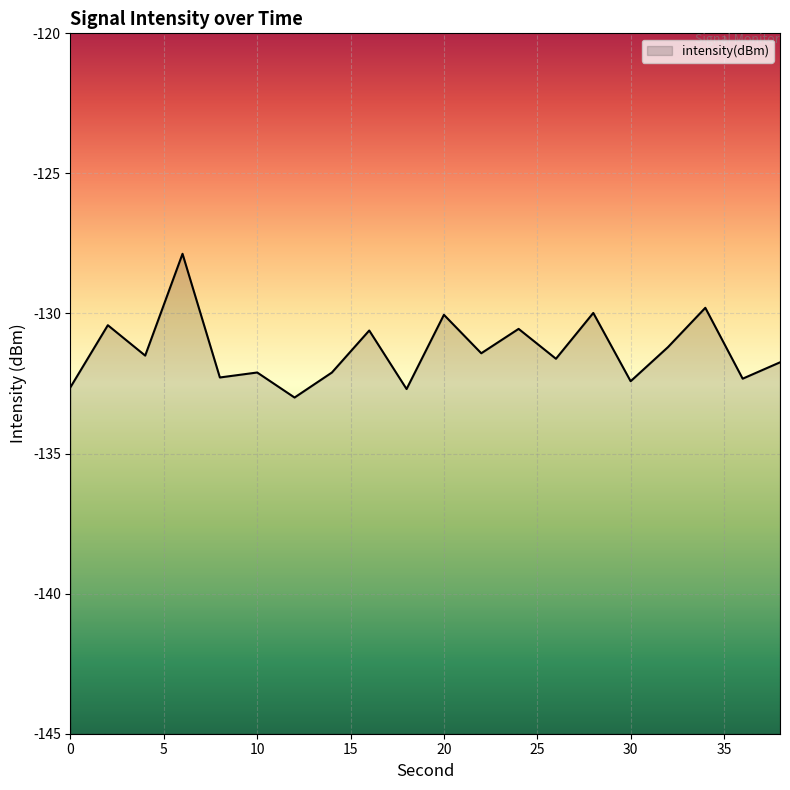

What is the sum of the values at 13 and 25?

-263.7